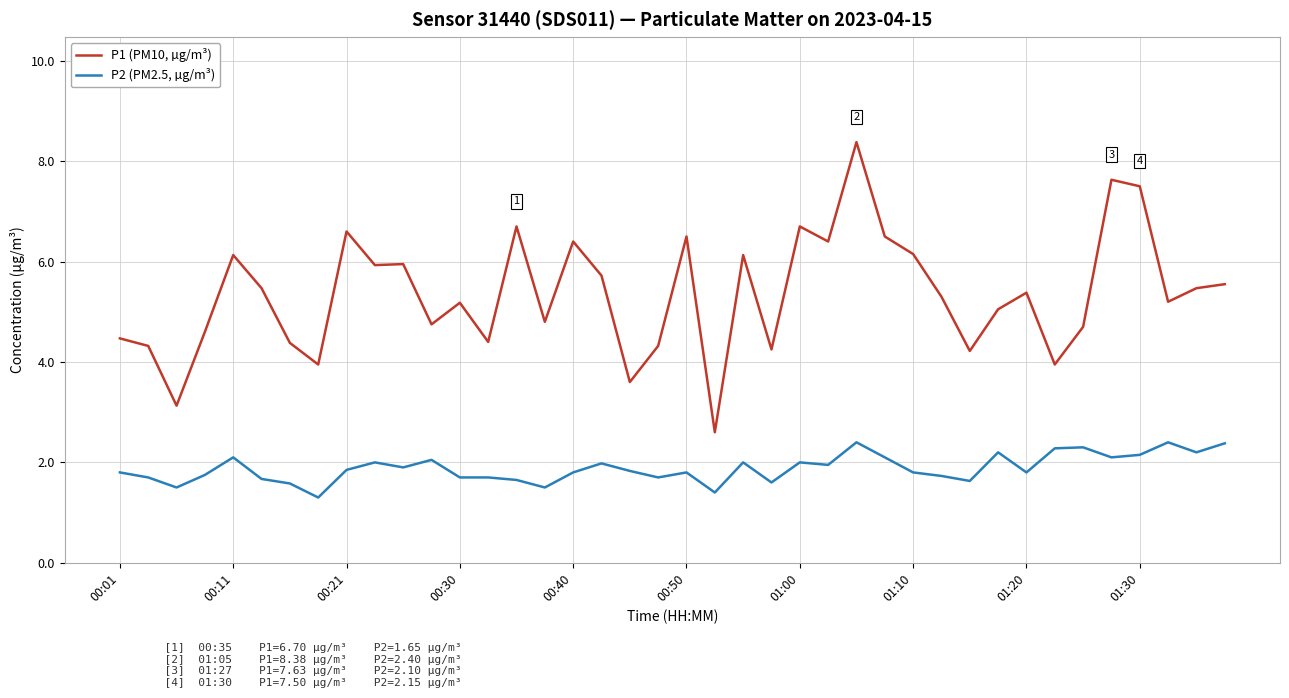

True or false: P1 (PM10, µg/m³) and P2 (PM2.5, µg/m³) cross at least once.

False